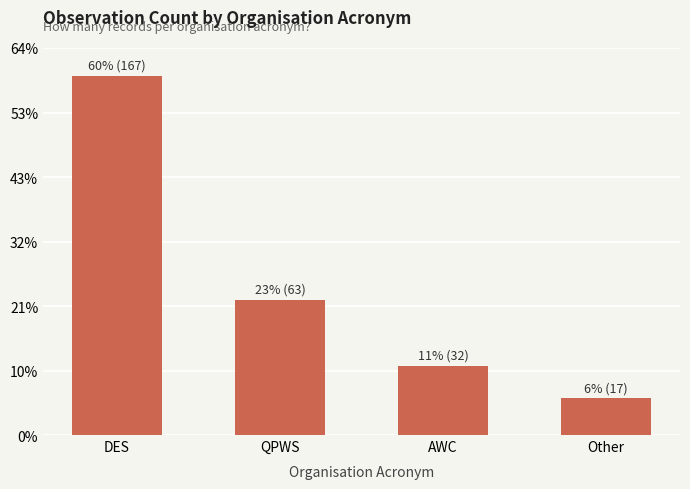

What is the difference between the second highest and minimum values?

46